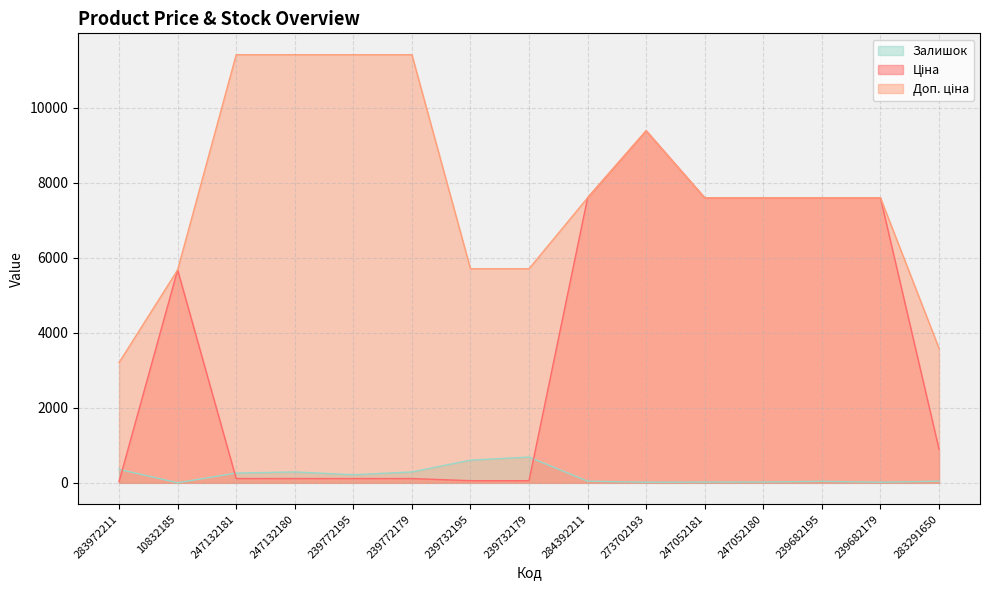

What position from the right is 239772195?

11